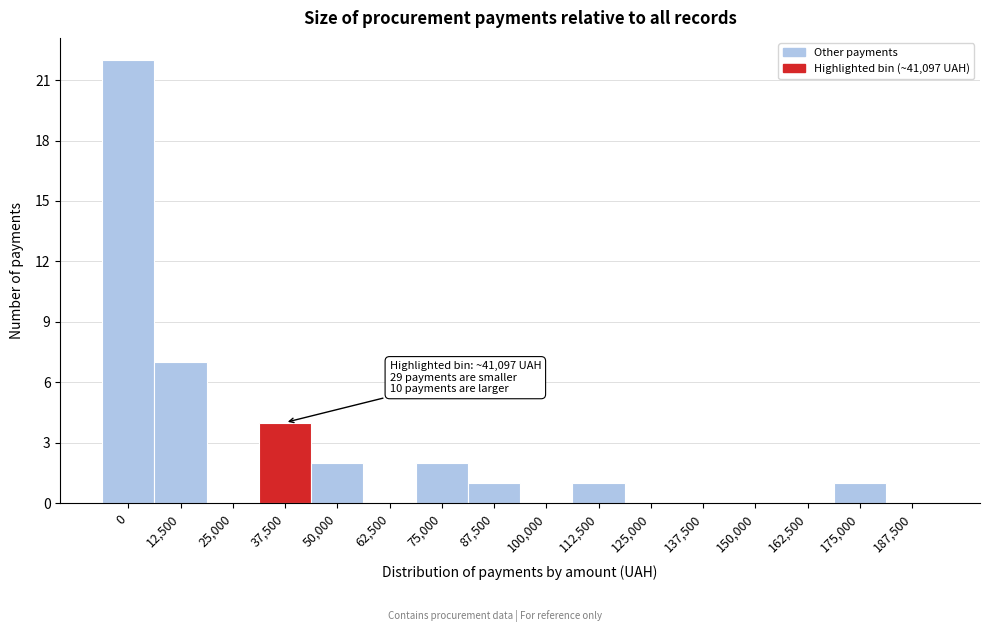

Reading right to left, transcribe all the data shown in this chart.

187,500=0	175,000=1	162,500=0	150,000=0	137,500=0	125,000=0	112,500=1	100,000=0	87,500=1	75,000=2	62,500=0	50,000=2	37,500=4	25,000=0	12,500=7	0=22